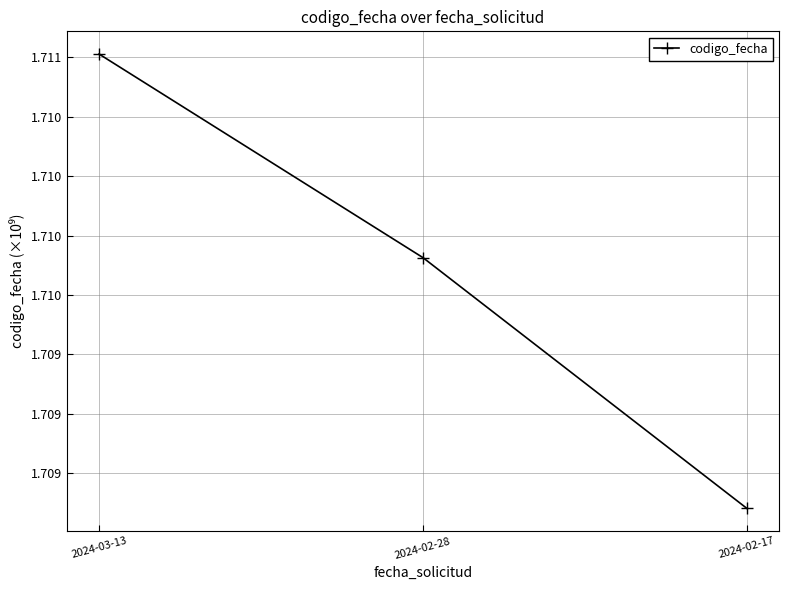

What is the minimum value shown in the chart?

1.7